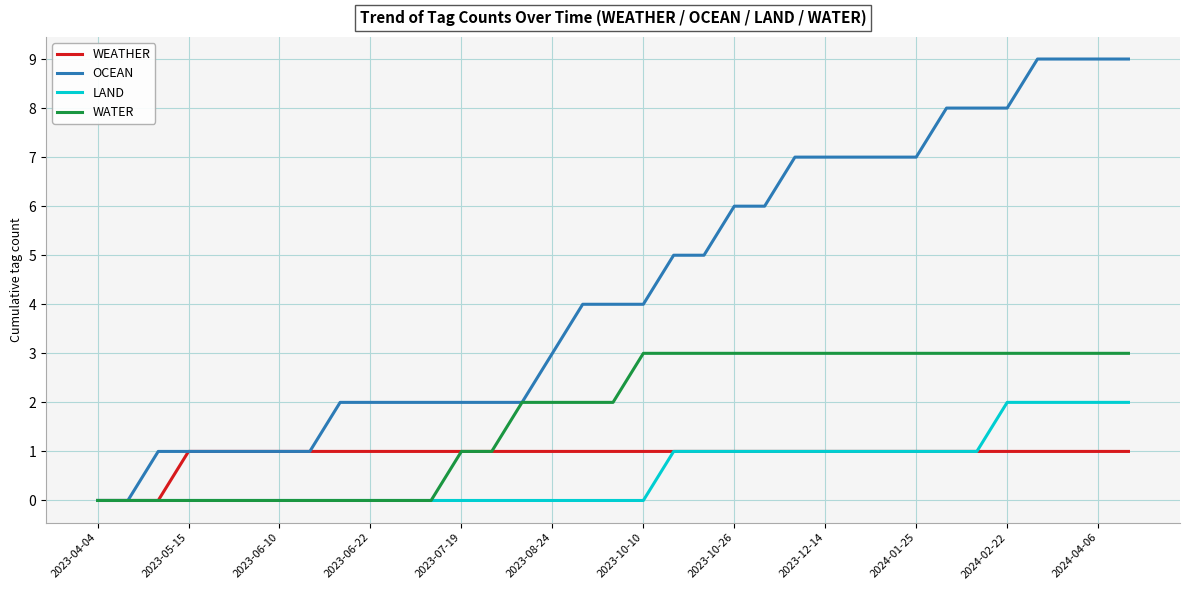

Which series has the largest total across all categories?

OCEAN